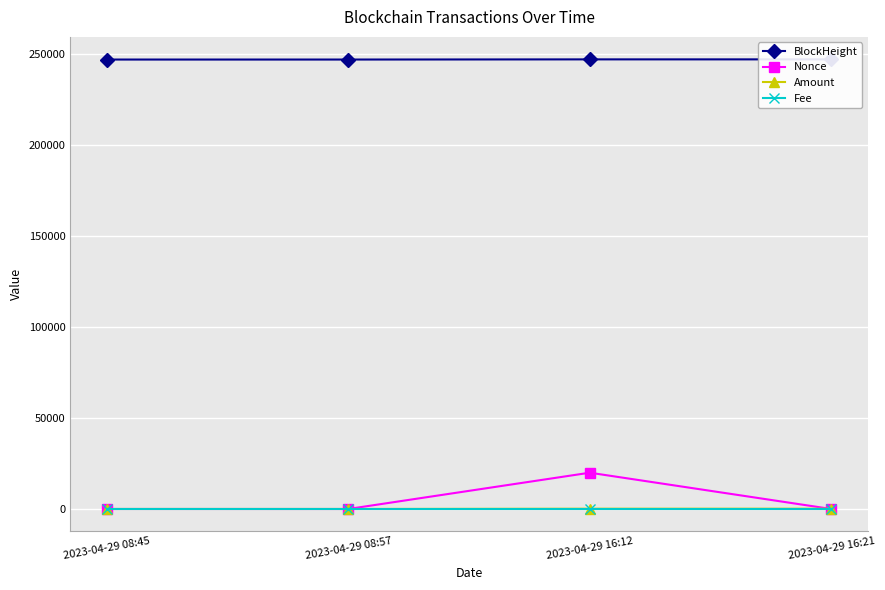

Reading left to right, what are all the values shown in this chart?

BlockHeight: 2023-04-29 08:45=247080.0	2023-04-29 08:57=247084.0	2023-04-29 16:12=247173.0	2023-04-29 16:21=247176.0
Nonce: 2023-04-29 08:45=12.0	2023-04-29 08:57=0.0	2023-04-29 16:12=19959.0	2023-04-29 16:21=1.0
Amount: 2023-04-29 08:45=21.2	2023-04-29 08:57=20.2	2023-04-29 16:12=163.3	2023-04-29 16:21=163.2
Fee: 2023-04-29 08:45=0.0	2023-04-29 08:57=0.0	2023-04-29 16:12=0.1	2023-04-29 16:21=0.0